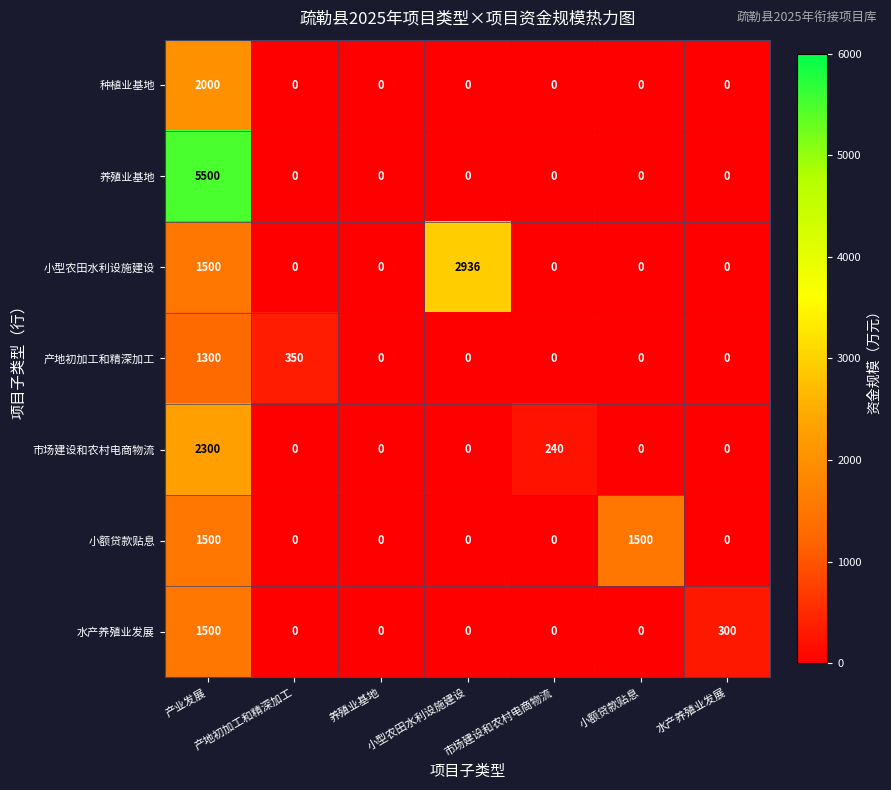

Which series has the widest spread of values?

养殖业基地